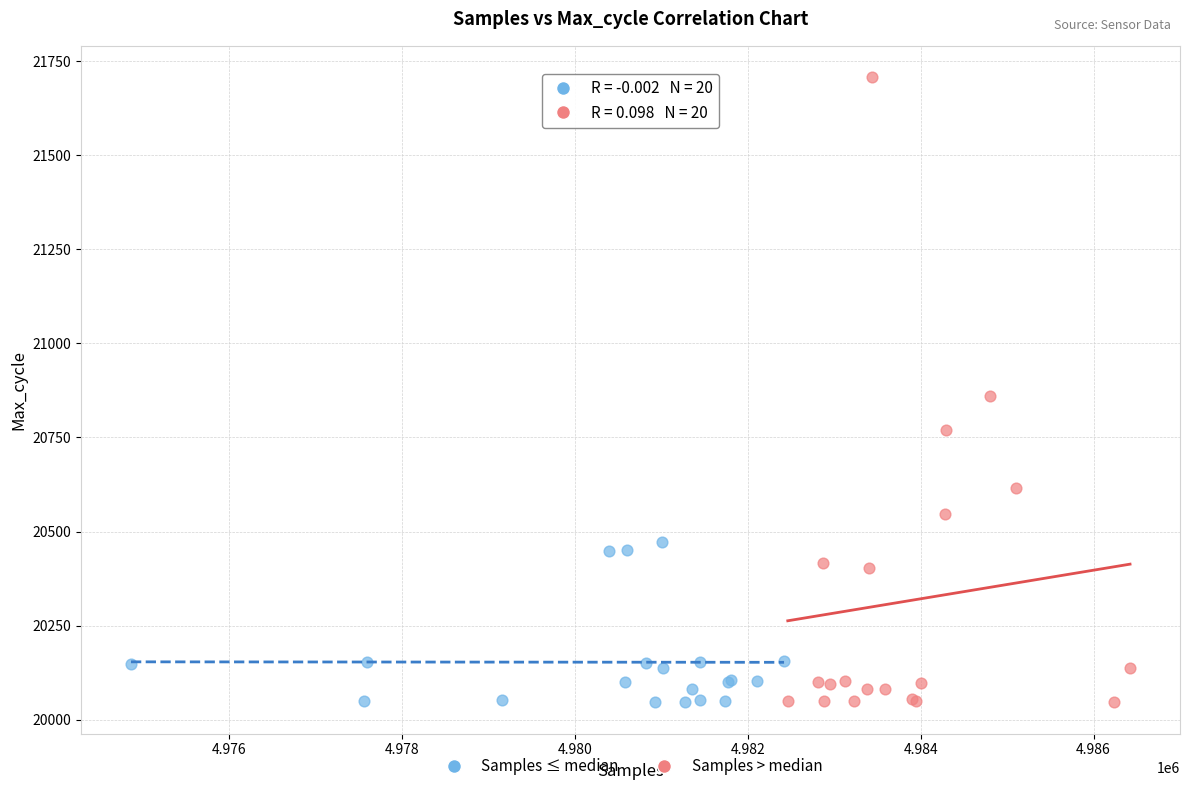

Which series reaches the maximum Y coordinate?

Samples > median